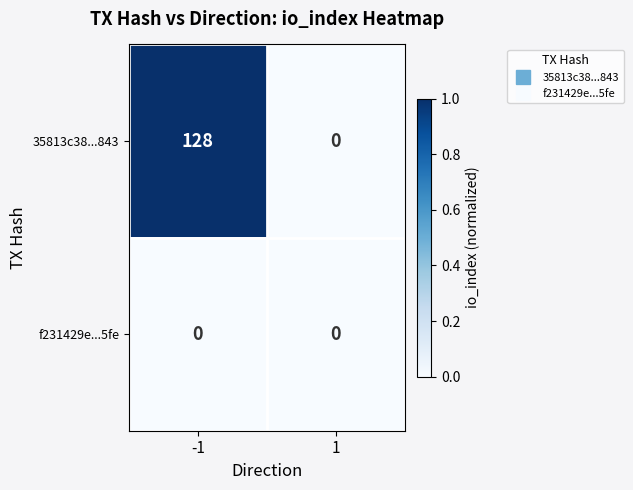

Between -1 and 1, which series saw the biggest shift?

35813c38...843